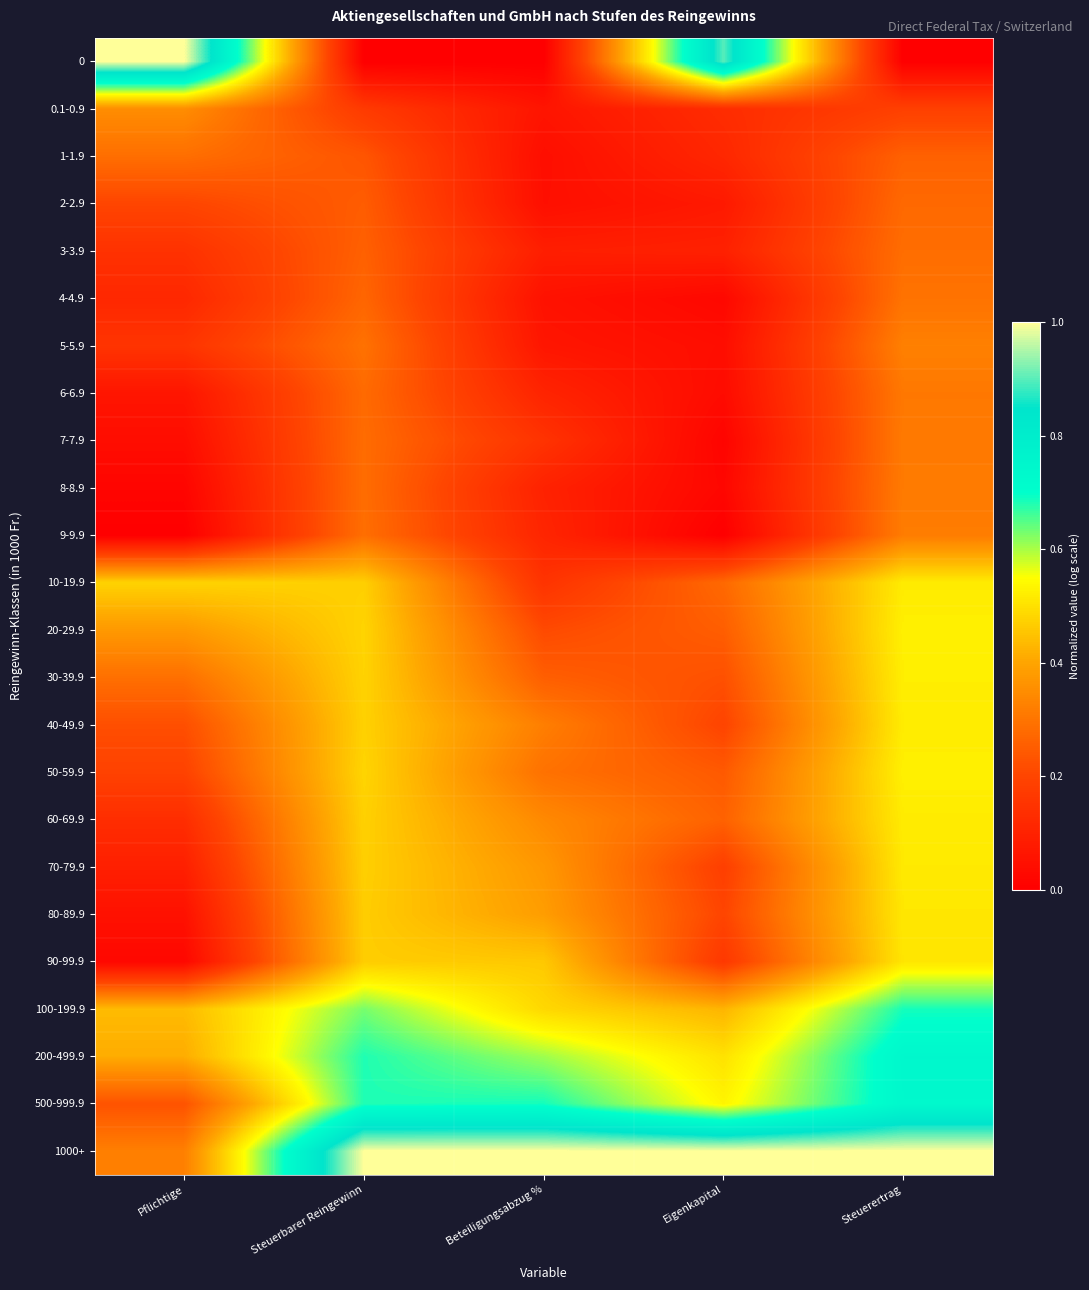

Between Eigenkapital and Steuerertrag, which is larger?

Eigenkapital